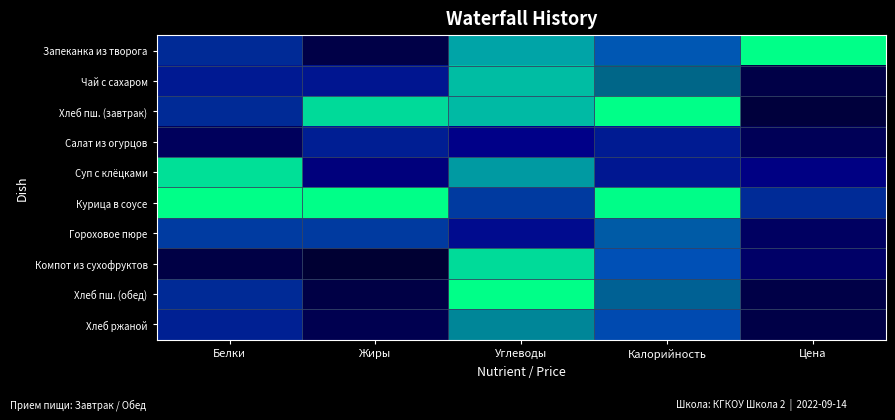

At how many categories does at least one series exceed 0?

5